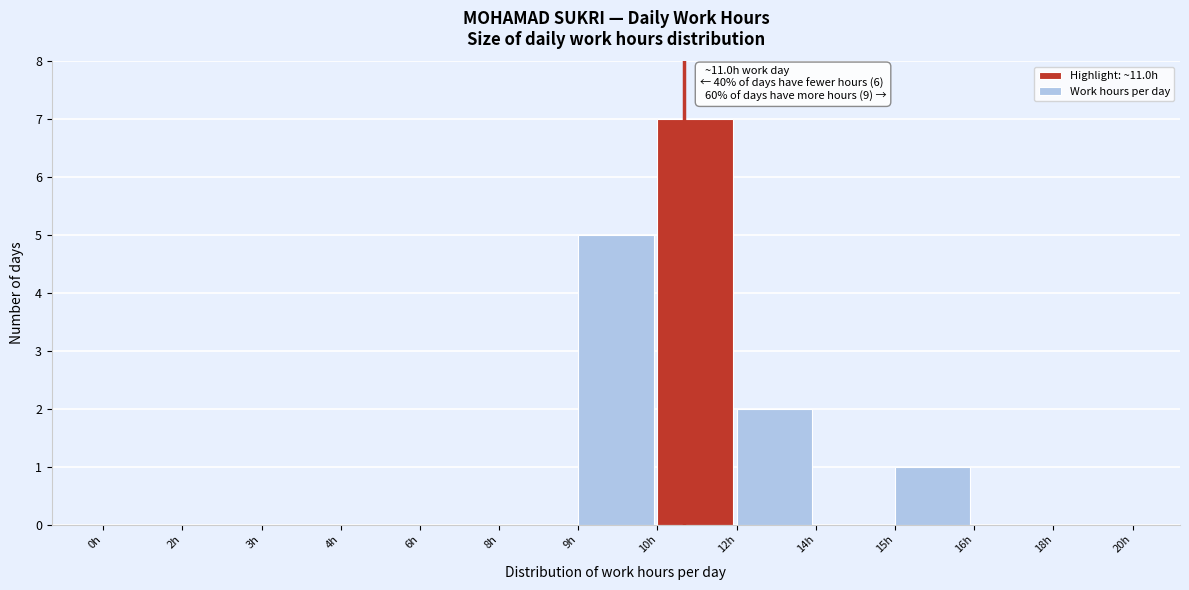

Reading left to right, extract all data points from this chart.

0h=0	2h=0	3h=0	4h=0	6h=0	8h=0	9h=5	10h=7	12h=2	14h=0	15h=1	16h=0	18h=0